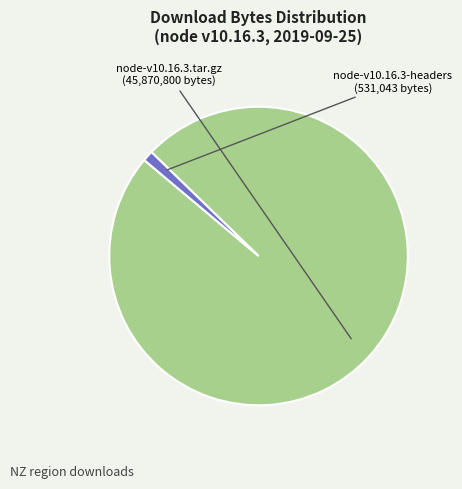

Is there any slice that represents more than half of the pie?

Yes